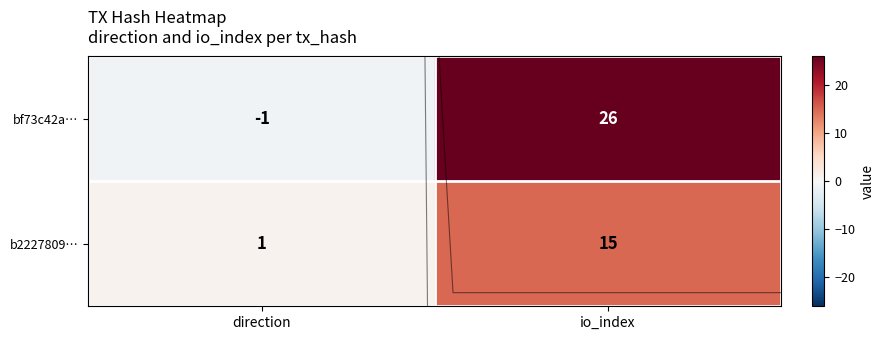

Rank the series by their maximum value, from lowest to highest.

b2227809…, bf73c42a…